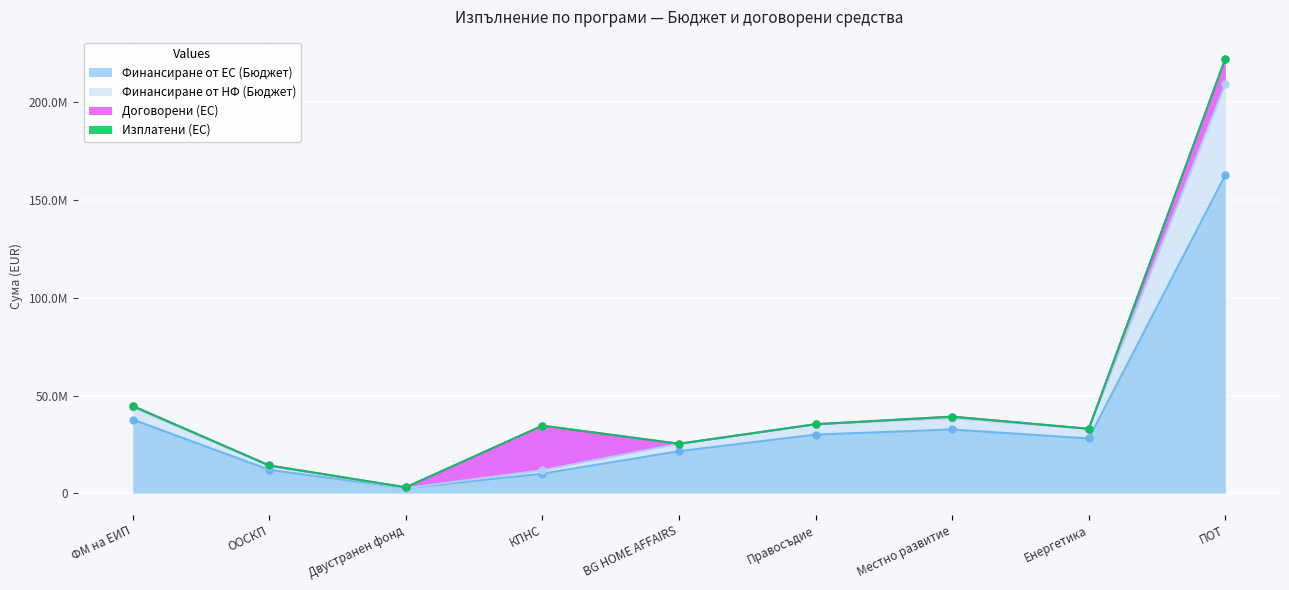

Where does the Финансиране от НФ (Бюджет) series first go above 32941176?

ФМ на ЕИП